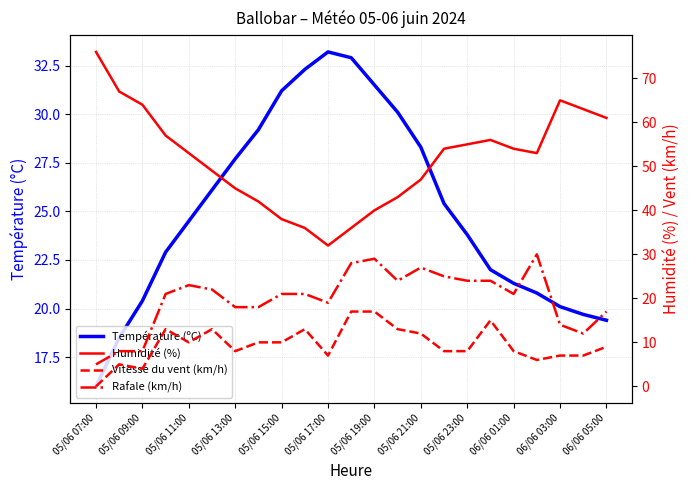

What are all the series names shown in the legend?

Température (ºC), Humidité (%), Vitesse du vent (km/h), Rafale (km/h)